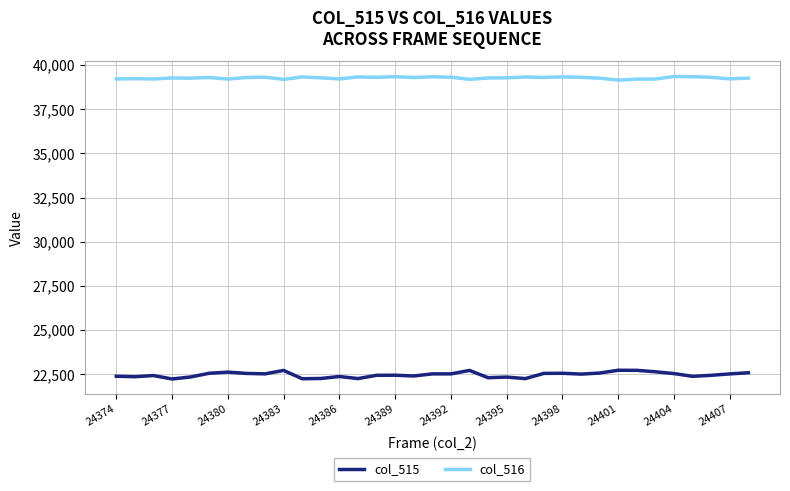

What is the smallest value displayed?

22240